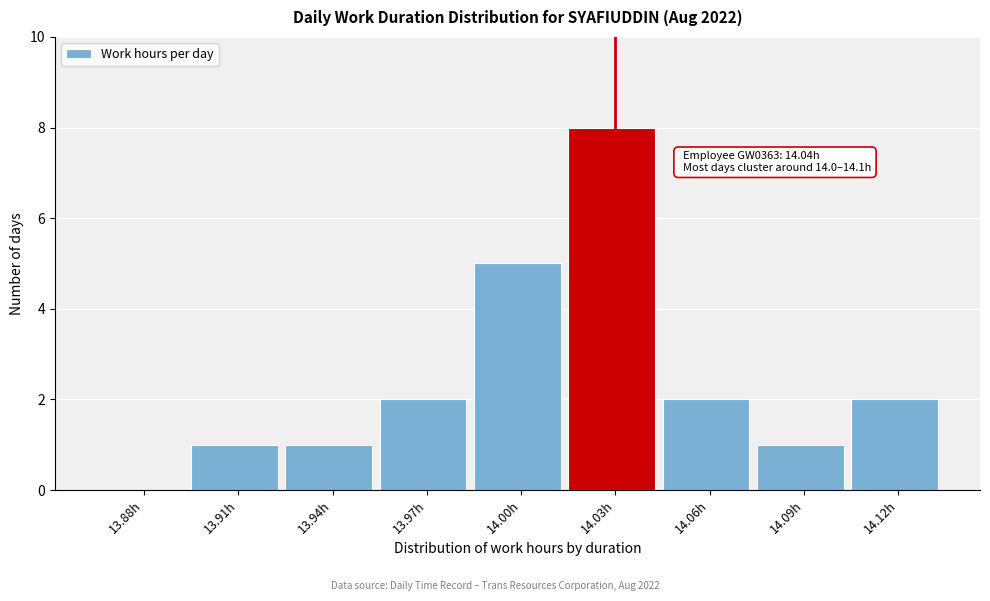

Reading right to left, what are all the values shown in this chart?

14.12h=2	14.09h=1	14.06h=2	14.03h=8	14.00h=5	13.97h=2	13.94h=1	13.91h=1	13.88h=0